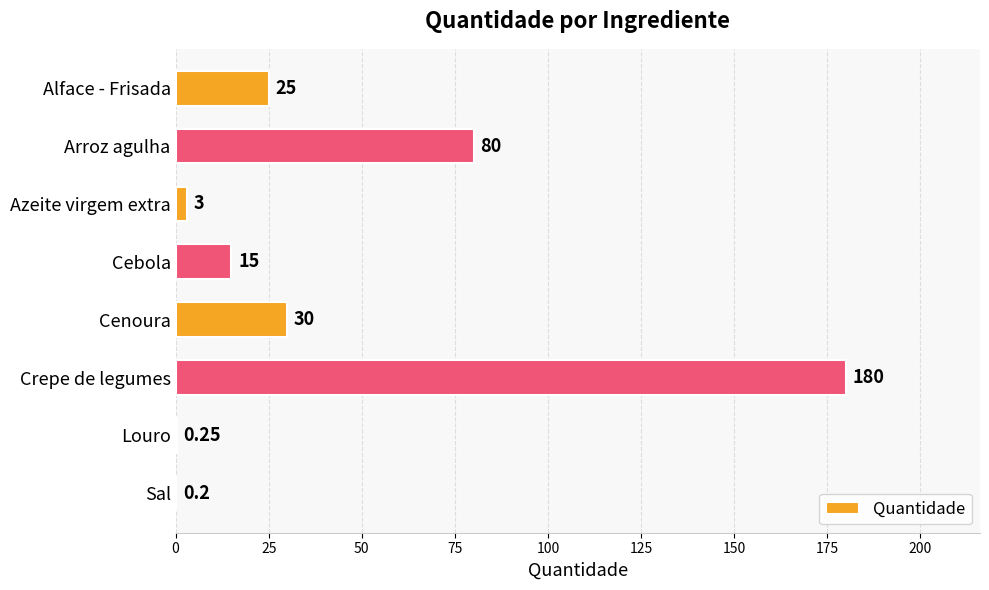

At which category does the chart reach its peak across all series?

Crepe de legumes